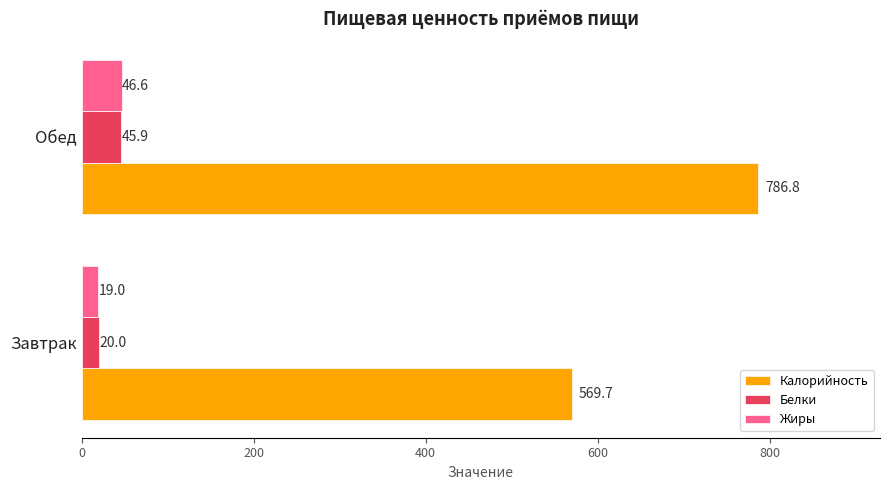

Which series has the widest spread of values?

Калорийность